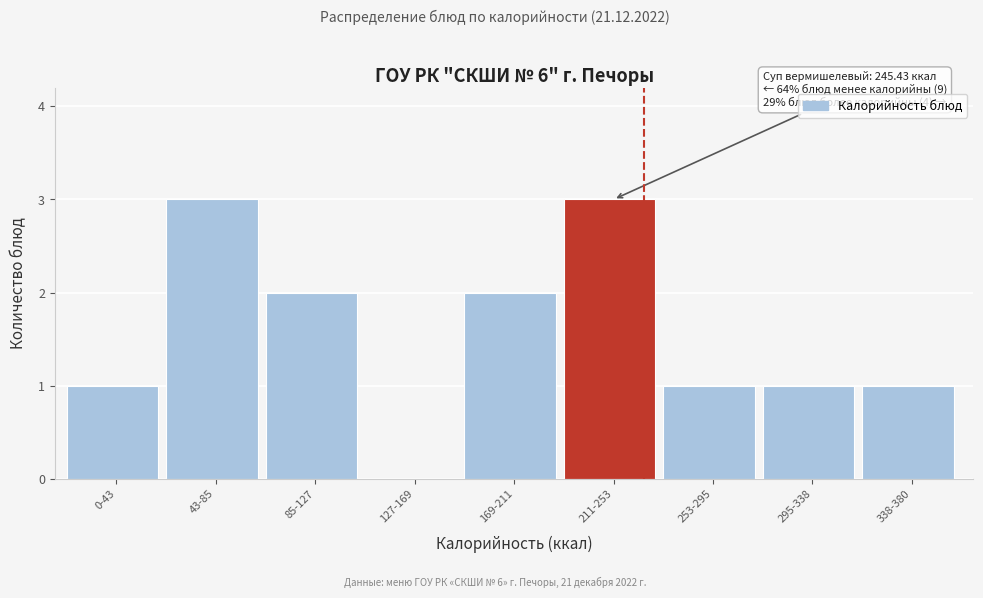

Reading right to left, transcribe all the data shown in this chart.

338-380=1	295-338=1	253-295=1	211-253=3	169-211=2	127-169=0	85-127=2	43-85=3	0-43=1